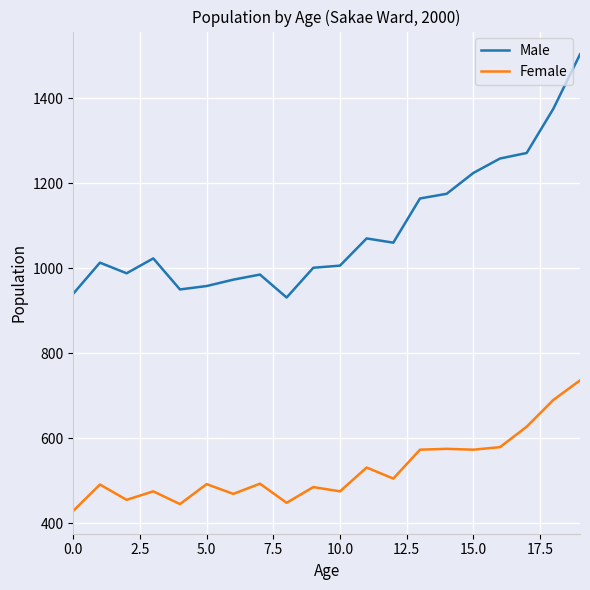

True or false: Female and Male cross at least once.

False